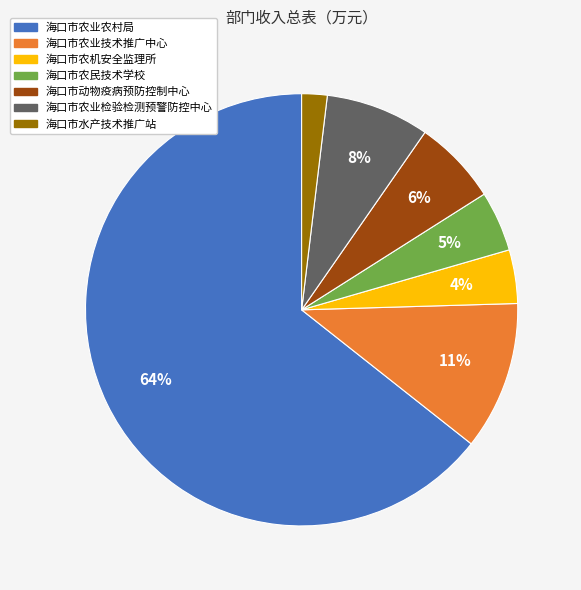

Which slice is the smallest?

海口市水产技术推广站